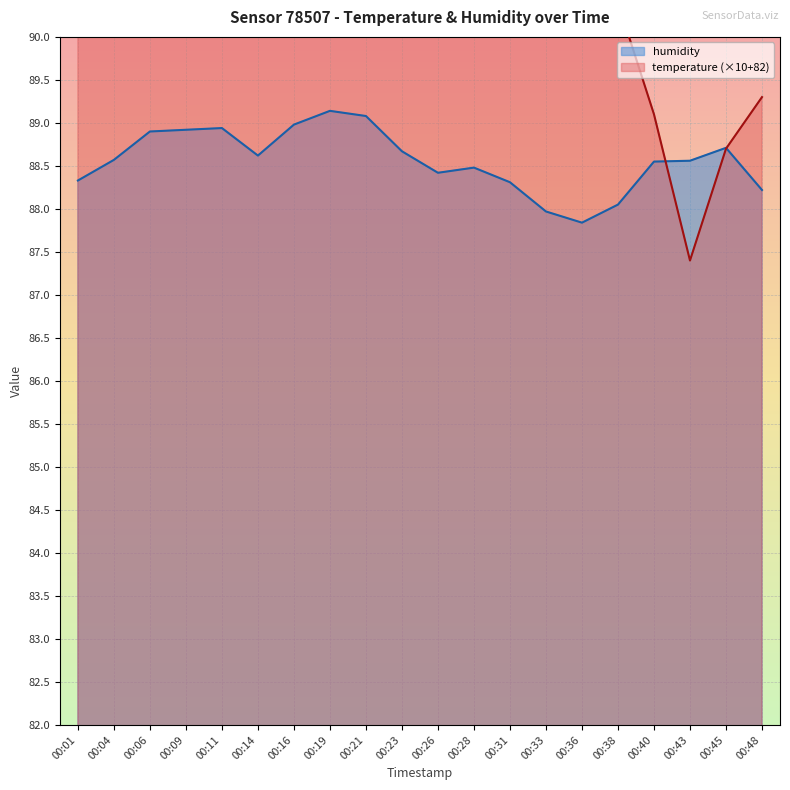

At 00:16, list the series in order from largest to smallest.

temperature, humidity